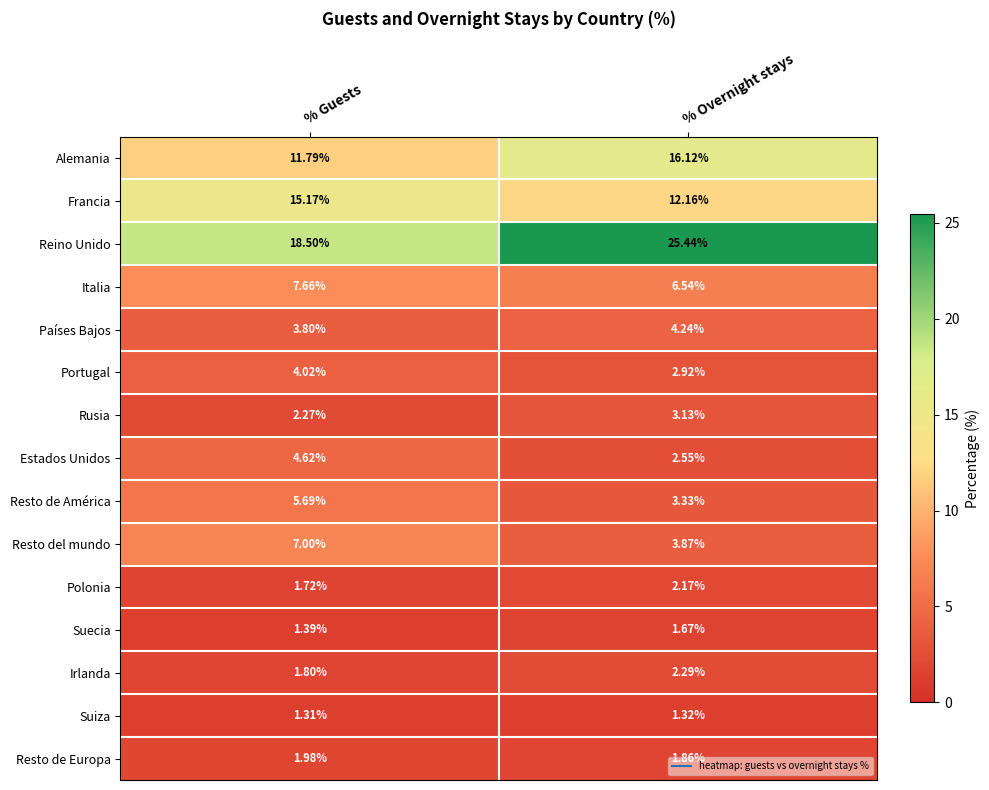

Which series has the largest range (max minus min)?

Reino Unido